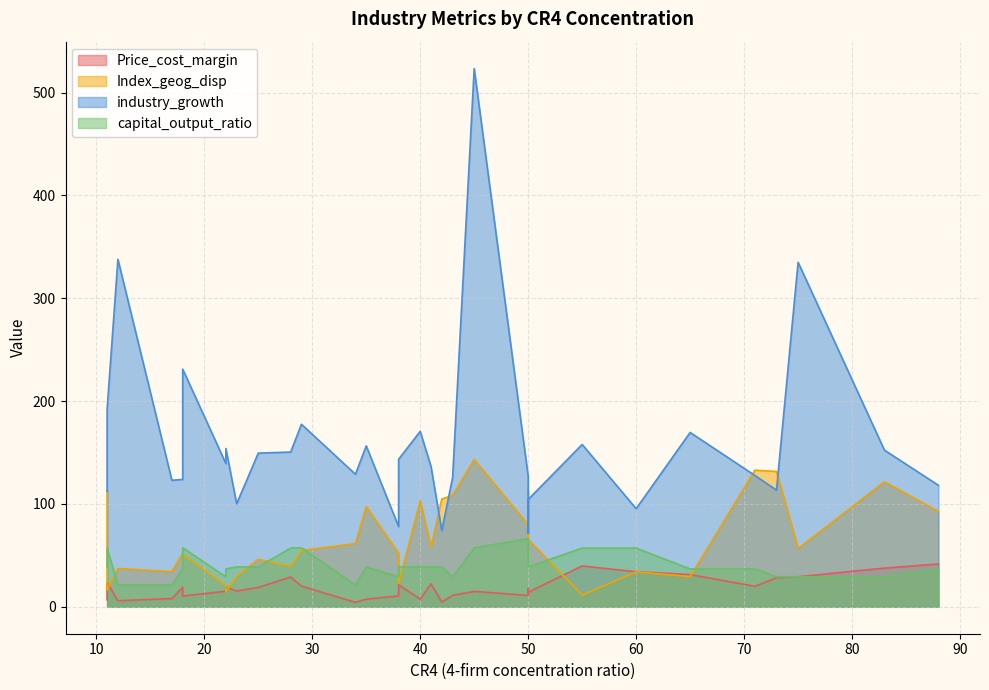

Does the chart have visible grid lines?

Yes